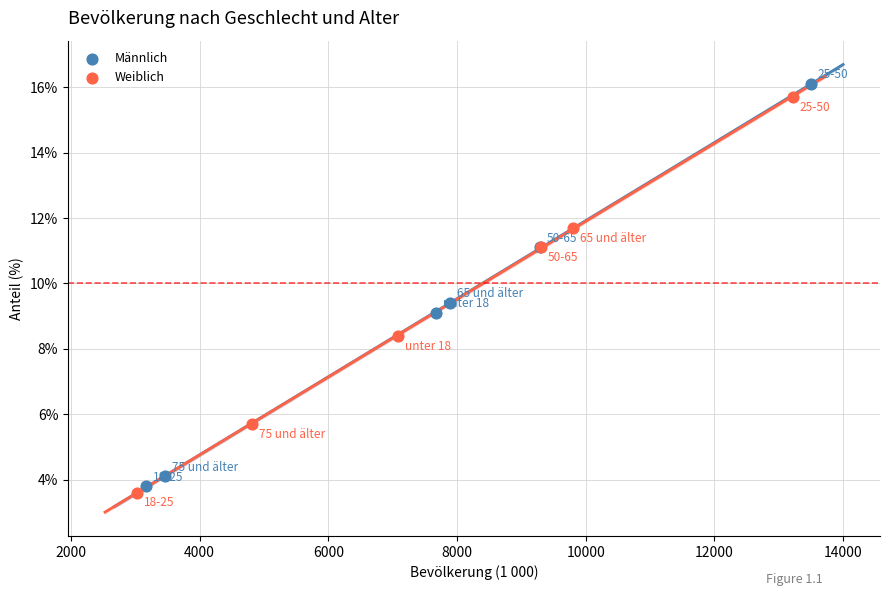

Which series has the largest Y range (max minus min)?

Männlich